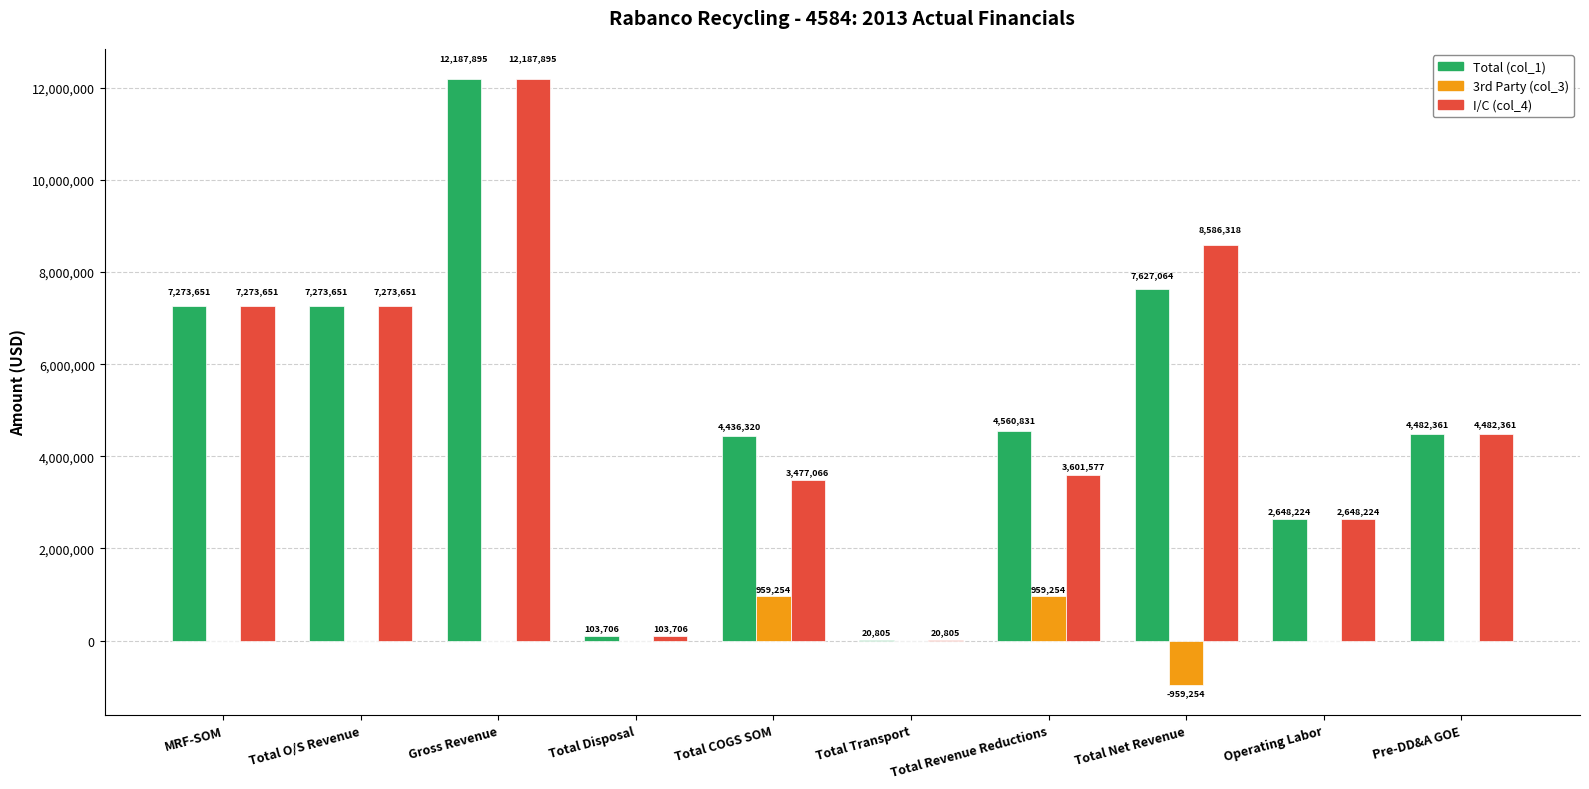

Which category has the highest value in the I/C (col_4) series?

Gross Revenue